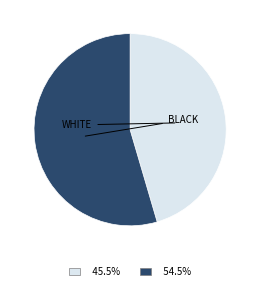

How many slices are in this pie chart?

2